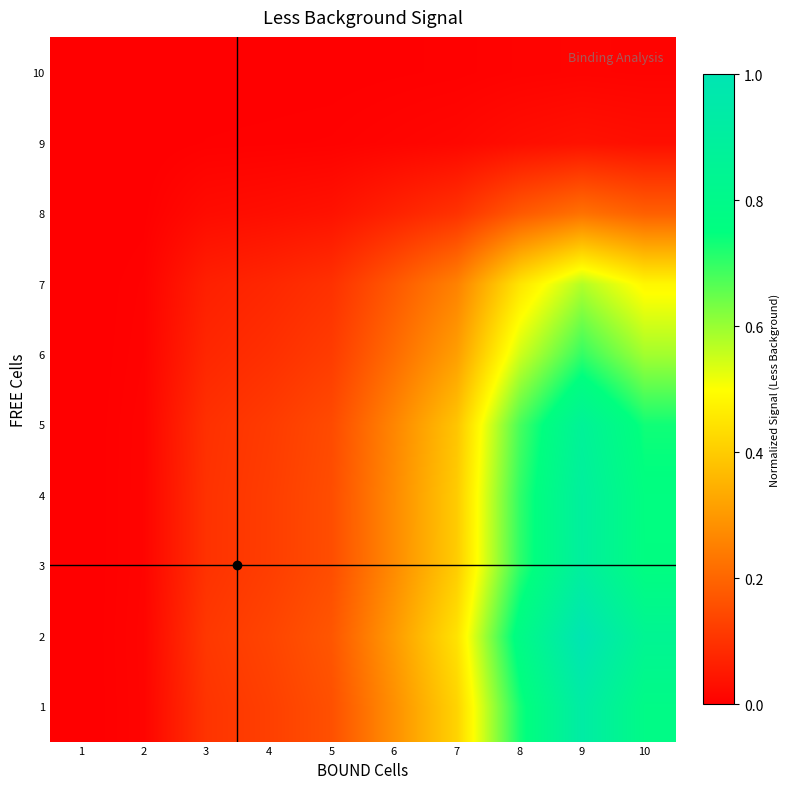

Rank the series at 6 from highest to lowest value.

2, 1, 3, 4, 5, 6, 7, 8, 9, 10